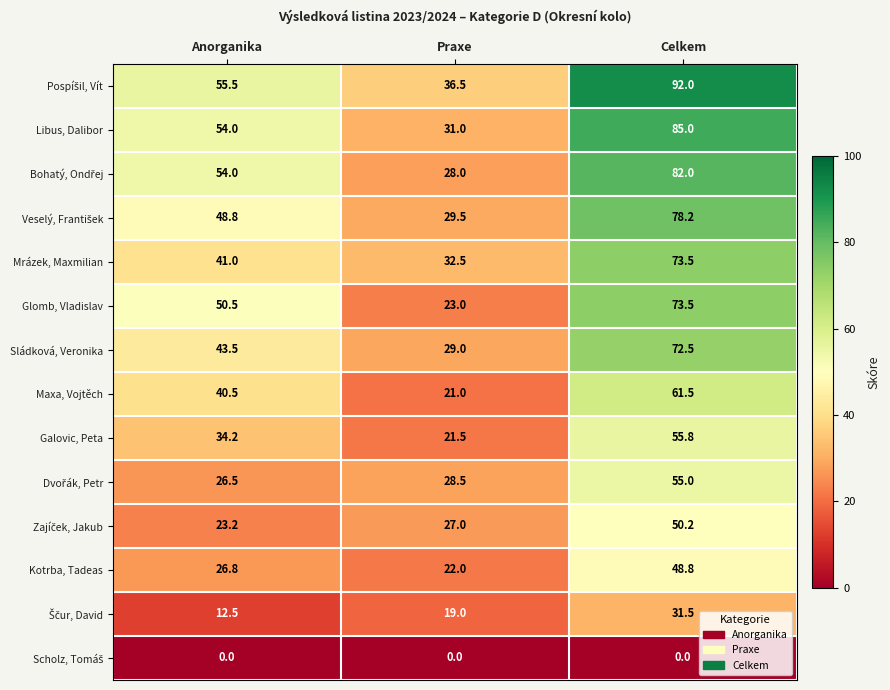

What is the spread (max minus min) of values at Anorganika?

55.5